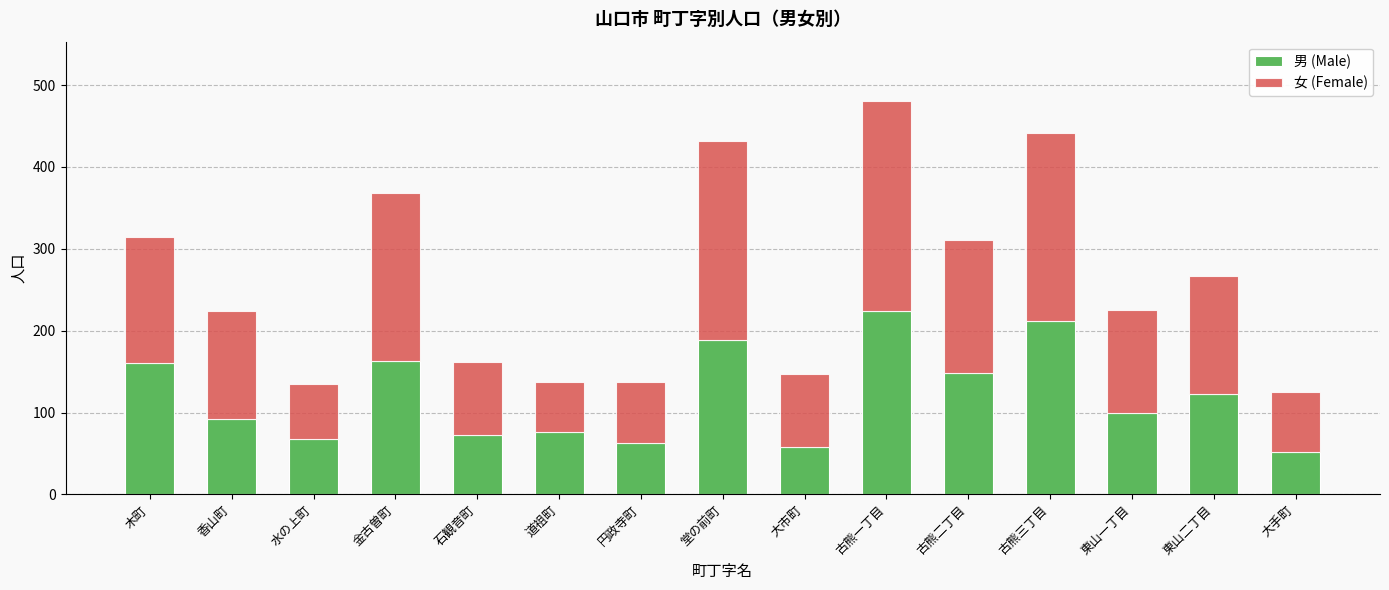

The 男 (Male) series shows 20 at 水の上町. True or false?

False